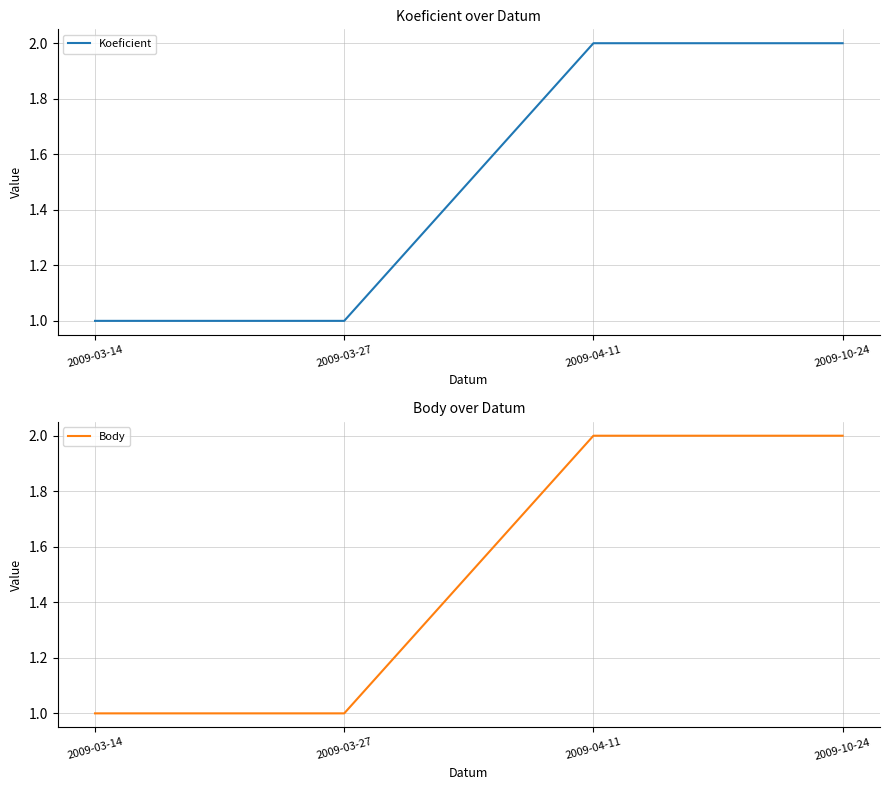

Does the chart have visible grid lines?

Yes